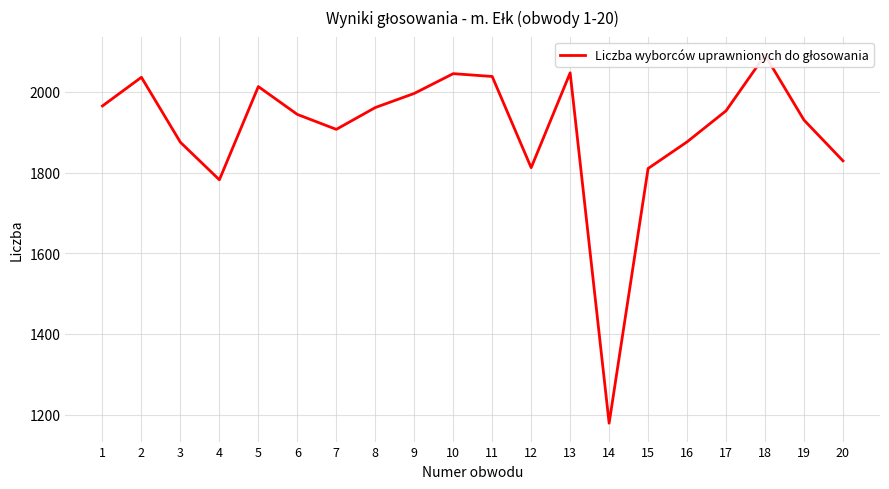

True or false: there are more than 1 points higher than both neighbors.

True